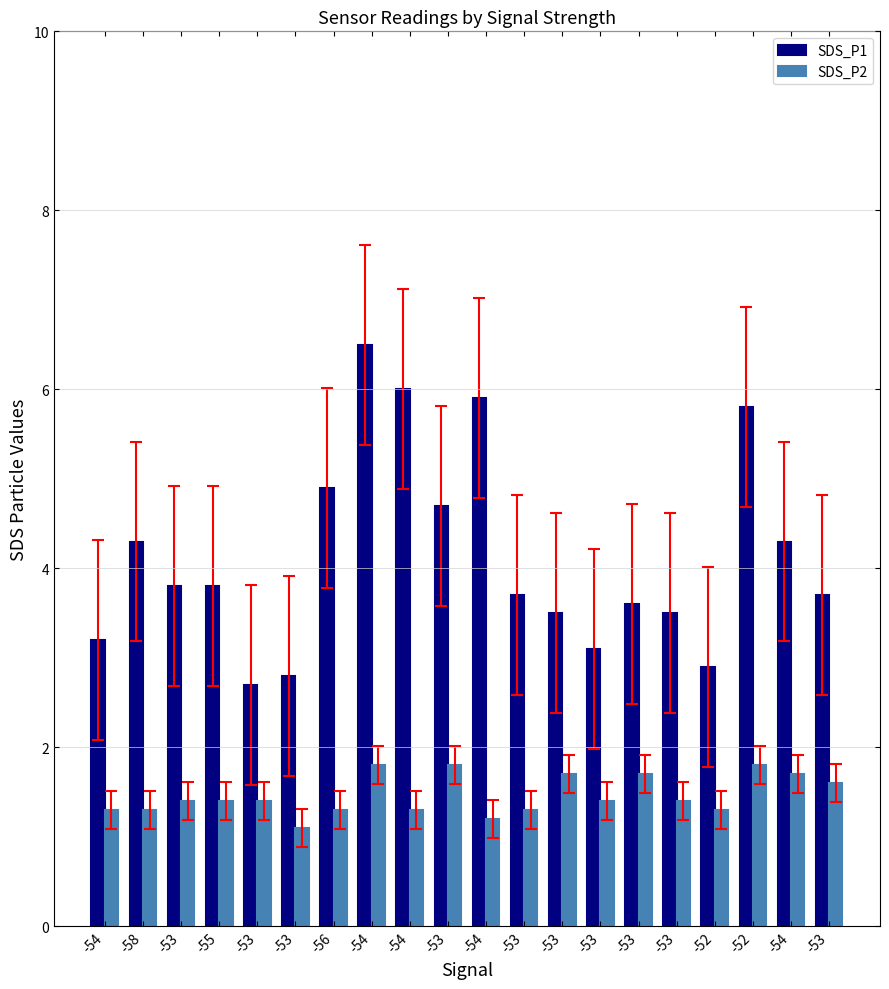

What are all the series names shown in the legend?

SDS_P1, SDS_P2